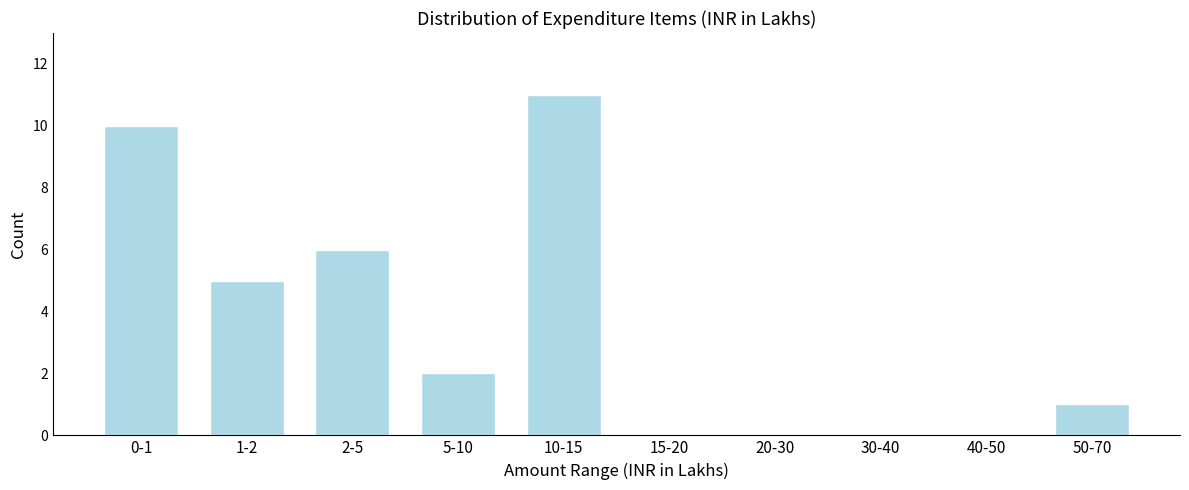

Reading left to right, list all the values displayed in this chart.

0-1=10	1-2=5	2-5=6	5-10=2	10-15=11	15-20=0	20-30=0	30-40=0	40-50=0	50-70=1